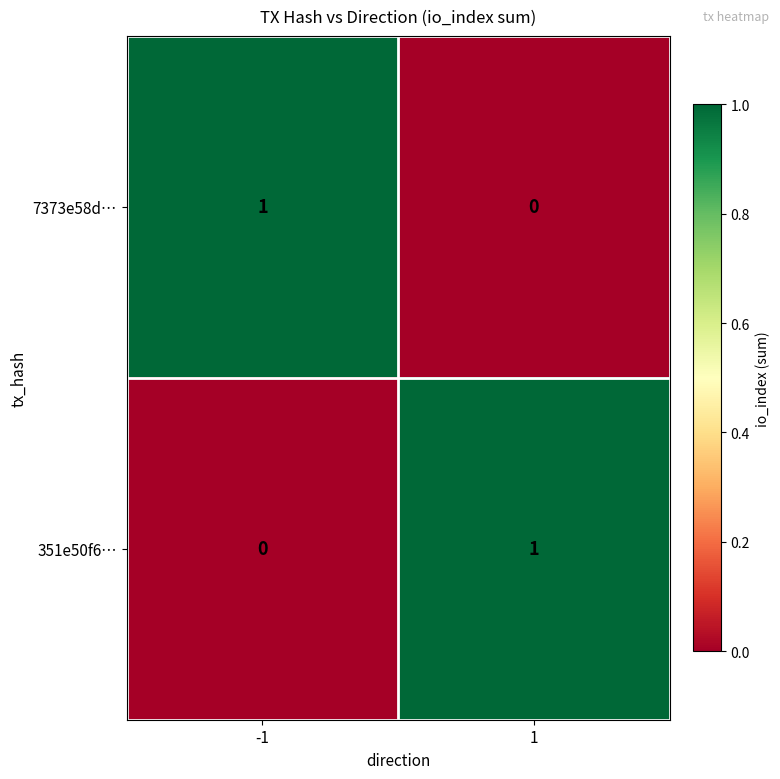

How many positive values does the 7373e58d… series have?

1